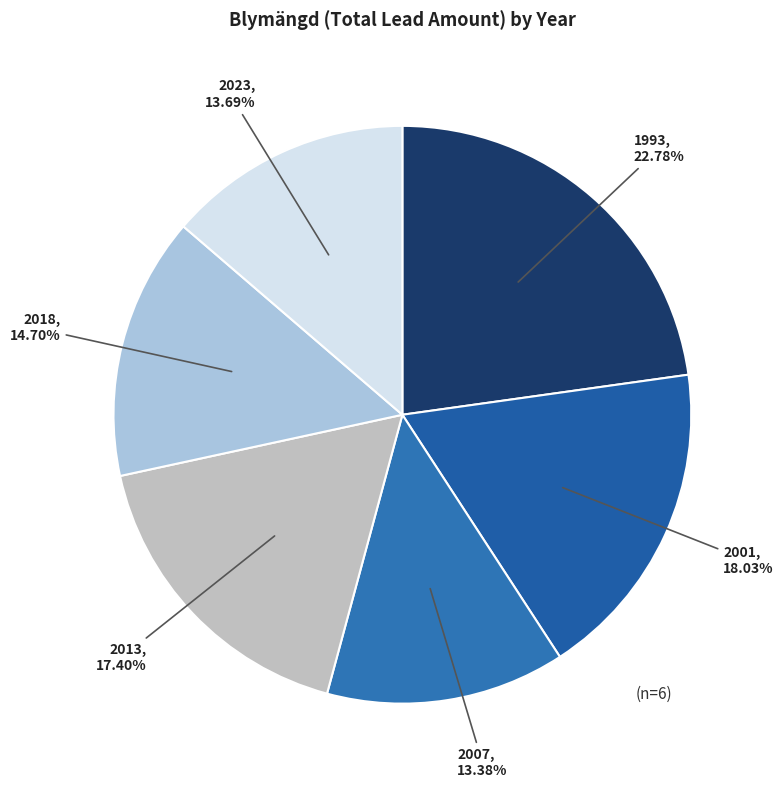

Which slice is the largest?

1993